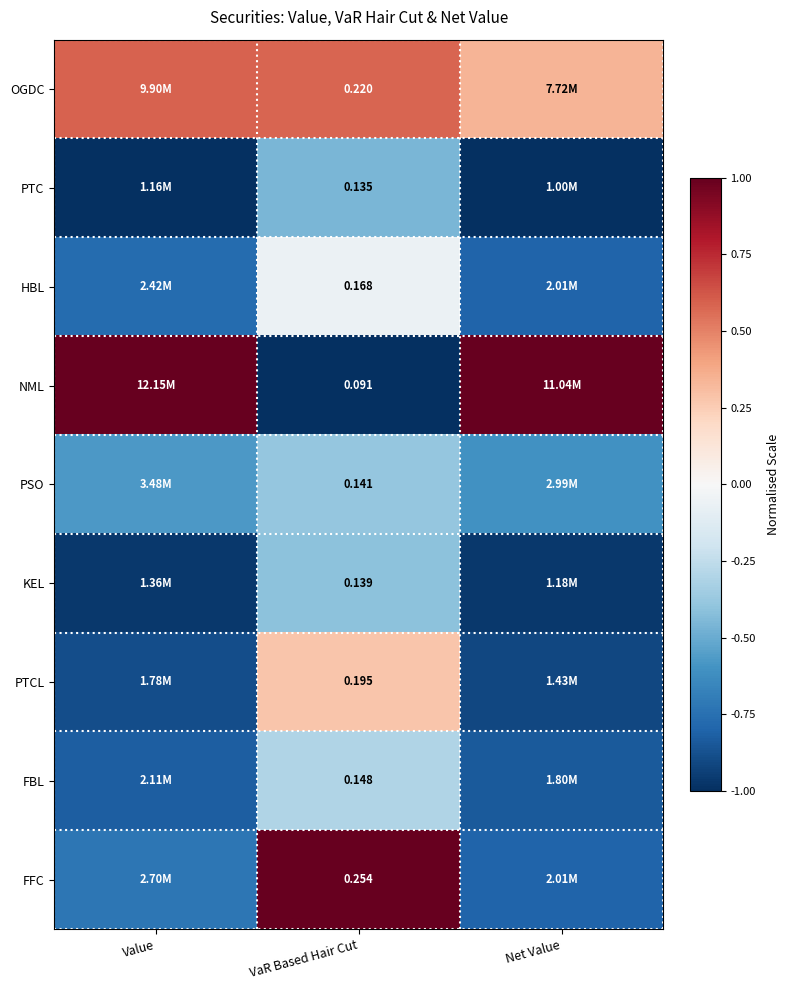

At which label does HBL reach its minimum?

Net Value